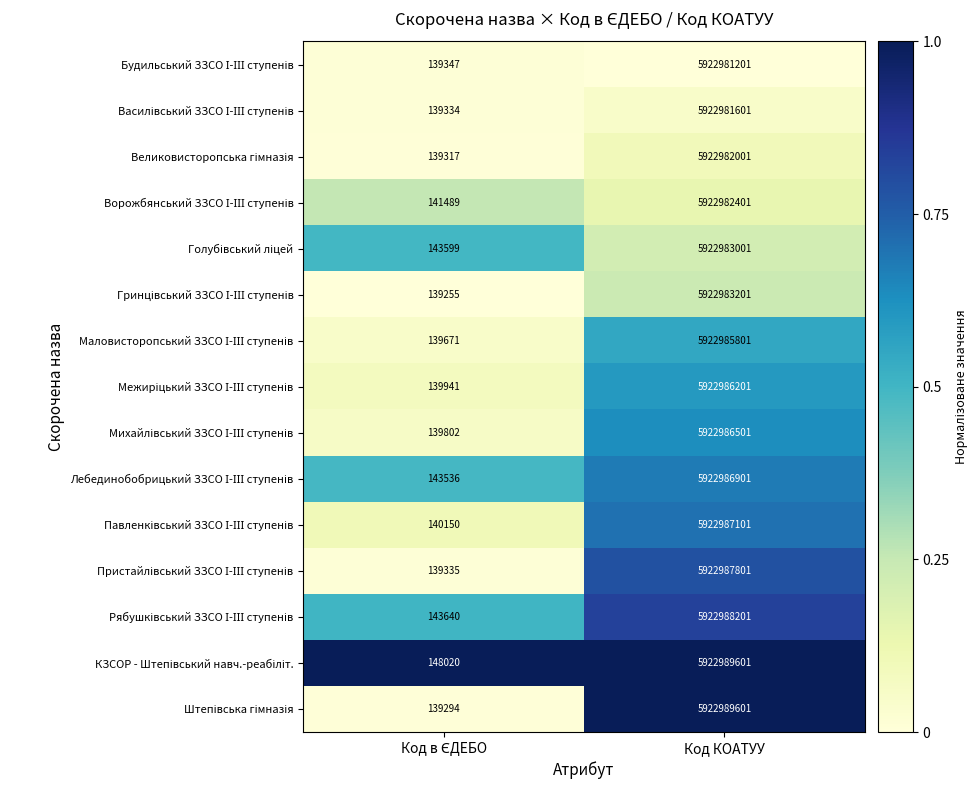

What is the spread (max minus min) of values at Код КОАТУУ?

8400